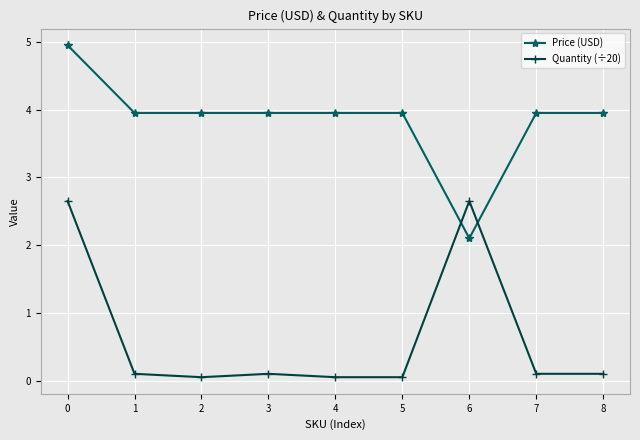

What is the sum of all Price (USD) values?

34.7